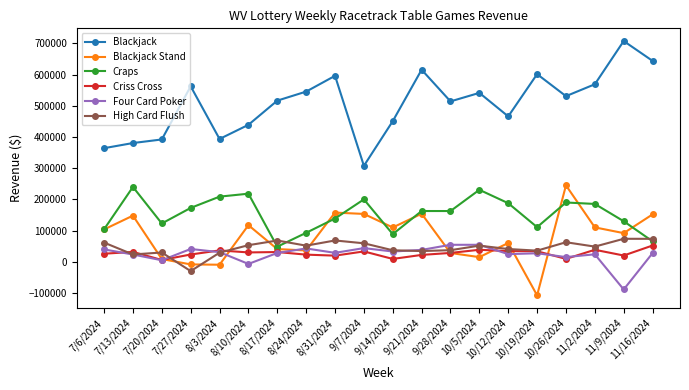

True or false: Craps and Four Card Poker intersect in this chart.

False